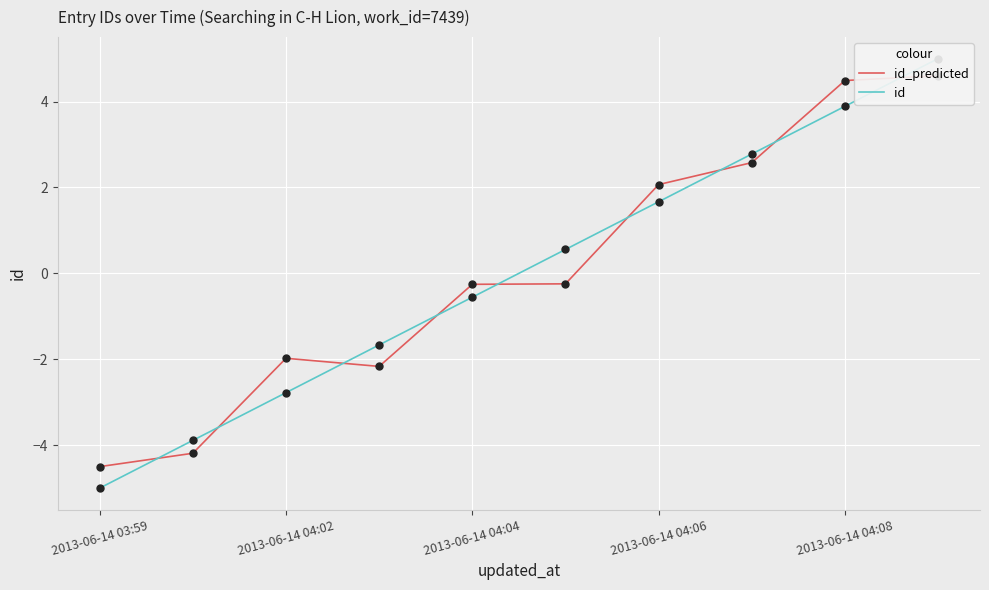

Which series contains the highest Y value?

id